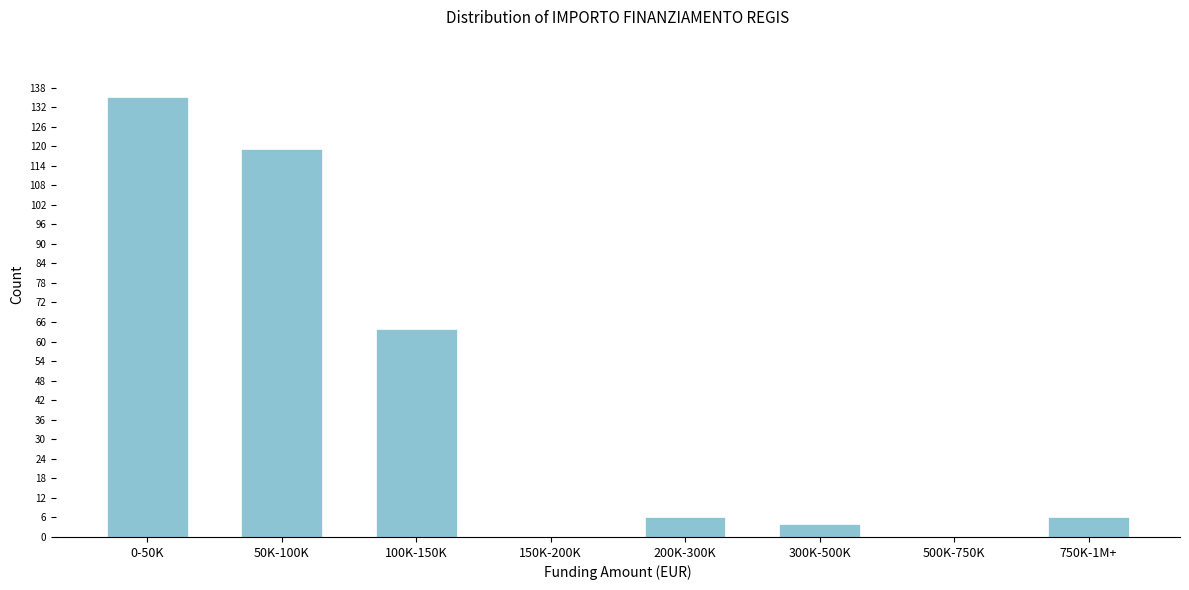

Reading left to right, what are all the values shown in this chart?

0-50K=135	50K-100K=119	100K-150K=64	150K-200K=0	200K-300K=6	300K-500K=4	500K-750K=0	750K-1M+=6